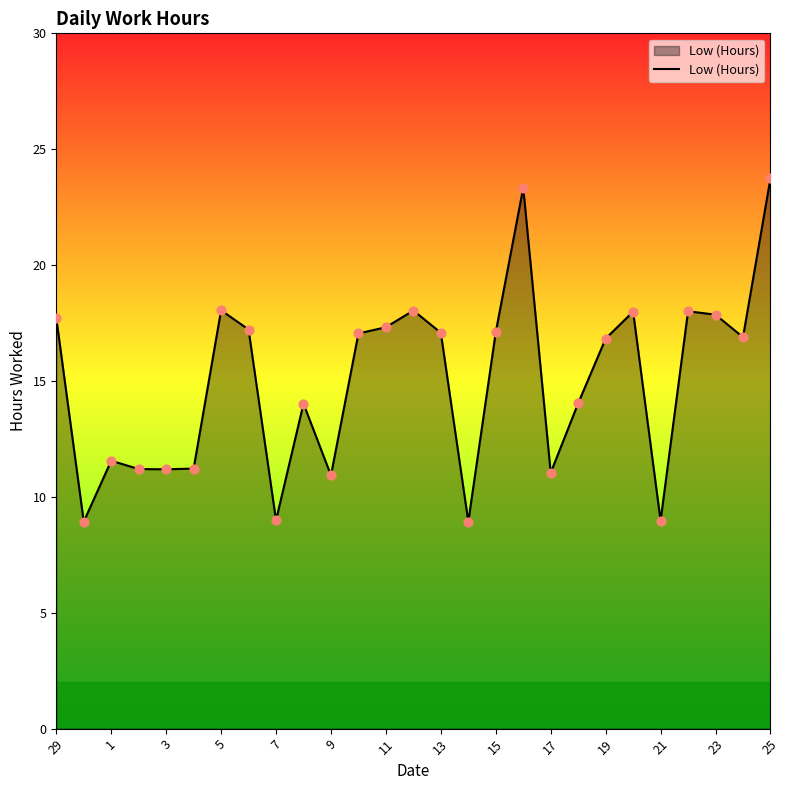

What is the difference between the maximum and minimum values?

14.8